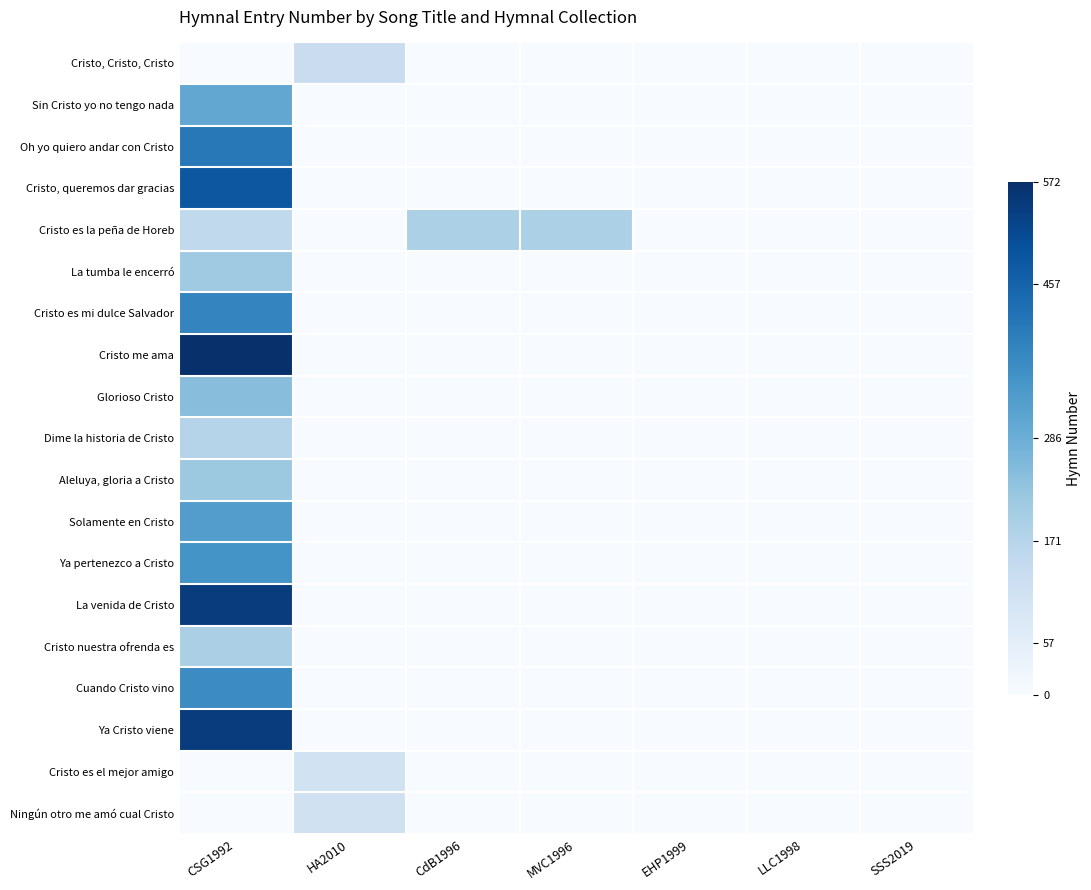

Reading left to right, transcribe all the data shown in this chart.

Cristo, Cristo, Cristo: CSG1992=0.0	HA2010=0.2	CdB1996=0.0	MVC1996=0.0	EHP1999=0.0	LLC1998=0.0	SSS2019=0.0
Sin Cristo yo no tengo nada: CSG1992=0.5	HA2010=0.0	CdB1996=0.0	MVC1996=0.0	EHP1999=0.0	LLC1998=0.0	SSS2019=0.0
Oh yo quiero andar con Cristo: CSG1992=0.7	HA2010=0.0	CdB1996=0.0	MVC1996=0.0	EHP1999=0.0	LLC1998=0.0	SSS2019=0.0
Cristo, queremos dar gracias: CSG1992=0.9	HA2010=0.0	CdB1996=0.0	MVC1996=0.0	EHP1999=0.0	LLC1998=0.0	SSS2019=0.0
Cristo es la peña de Horeb: CSG1992=0.3	HA2010=0.0	CdB1996=0.3	MVC1996=0.3	EHP1999=0.0	LLC1998=0.0	SSS2019=0.0
La tumba le encerró: CSG1992=0.4	HA2010=0.0	CdB1996=0.0	MVC1996=0.0	EHP1999=0.0	LLC1998=0.0	SSS2019=0.0
Cristo es mi dulce Salvador: CSG1992=0.7	HA2010=0.0	CdB1996=0.0	MVC1996=0.0	EHP1999=0.0	LLC1998=0.0	SSS2019=0.0
Cristo me ama: CSG1992=1.0	HA2010=0.0	CdB1996=0.0	MVC1996=0.0	EHP1999=0.0	LLC1998=0.0	SSS2019=0.0
Glorioso Cristo: CSG1992=0.4	HA2010=0.0	CdB1996=0.0	MVC1996=0.0	EHP1999=0.0	LLC1998=0.0	SSS2019=0.0
Dime la historia de Cristo: CSG1992=0.3	HA2010=0.0	CdB1996=0.0	MVC1996=0.0	EHP1999=0.0	LLC1998=0.0	SSS2019=0.0
Aleluya, gloria a Cristo: CSG1992=0.4	HA2010=0.0	CdB1996=0.0	MVC1996=0.0	EHP1999=0.0	LLC1998=0.0	SSS2019=0.0
Solamente en Cristo: CSG1992=0.6	HA2010=0.0	CdB1996=0.0	MVC1996=0.0	EHP1999=0.0	LLC1998=0.0	SSS2019=0.0
Ya pertenezco a Cristo: CSG1992=0.6	HA2010=0.0	CdB1996=0.0	MVC1996=0.0	EHP1999=0.0	LLC1998=0.0	SSS2019=0.0
La venida de Cristo: CSG1992=1.0	HA2010=0.0	CdB1996=0.0	MVC1996=0.0	EHP1999=0.0	LLC1998=0.0	SSS2019=0.0
Cristo nuestra ofrenda es: CSG1992=0.3	HA2010=0.0	CdB1996=0.0	MVC1996=0.0	EHP1999=0.0	LLC1998=0.0	SSS2019=0.0
Cuando Cristo vino: CSG1992=0.6	HA2010=0.0	CdB1996=0.0	MVC1996=0.0	EHP1999=0.0	LLC1998=0.0	SSS2019=0.0
Ya Cristo viene: CSG1992=0.9	HA2010=0.0	CdB1996=0.0	MVC1996=0.0	EHP1999=0.0	LLC1998=0.0	SSS2019=0.0
Cristo es el mejor amigo: CSG1992=0.0	HA2010=0.2	CdB1996=0.0	MVC1996=0.0	EHP1999=0.0	LLC1998=0.0	SSS2019=0.0
Ningún otro me amó cual Cristo: CSG1992=0.0	HA2010=0.2	CdB1996=0.0	MVC1996=0.0	EHP1999=0.0	LLC1998=0.0	SSS2019=0.0